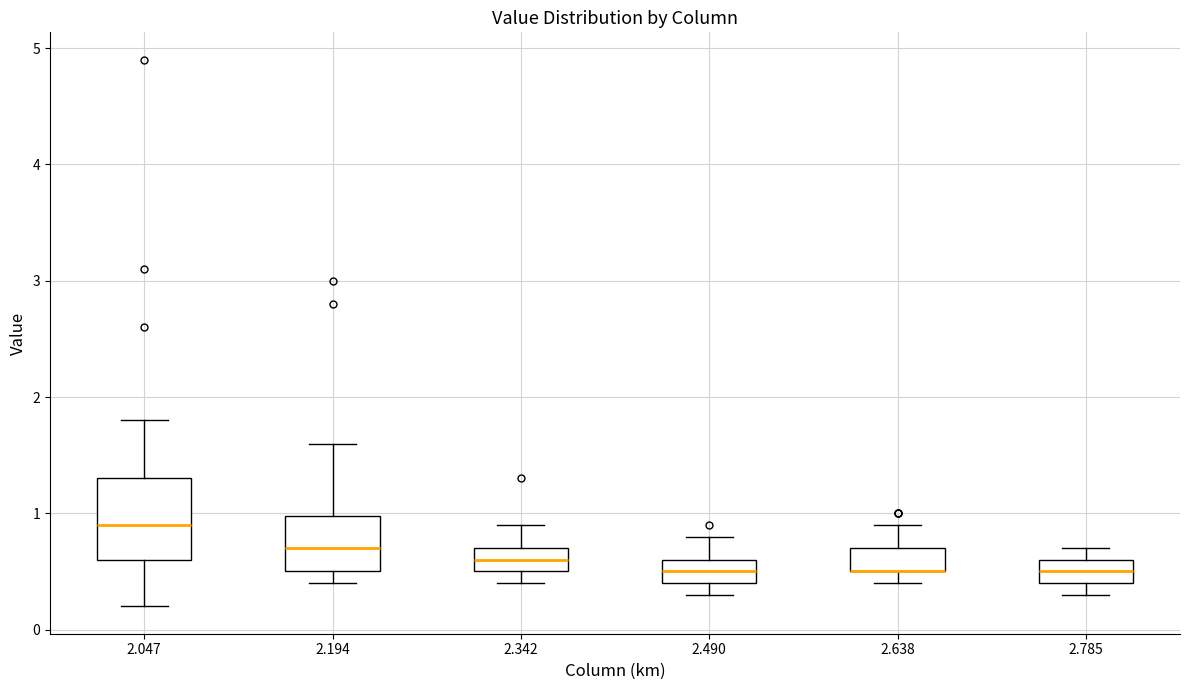

Reading left to right, transcribe this box plot: for each box, give where its median line is, the range the box spans, and where its two whiskers end, as read against the y-axis. The values are not printed on the chart, so give them approximately, as read against the axis.

2.047: median 0.9, box 0.6 to 1.3, whiskers 0.2 to 1.8
2.194: median 0.7, box 0.5 to 1.0, whiskers 0.4 to 1.6
2.342: median 0.6, box 0.5 to 0.7, whiskers 0.4 to 0.9
2.490: median 0.5, box 0.4 to 0.6, whiskers 0.3 to 0.8
2.638: median 0.5 (drawn on the box's lower edge), box 0.5 to 0.7, whiskers 0.4 to 0.9
2.785: median 0.5, box 0.4 to 0.6, whiskers 0.3 to 0.7